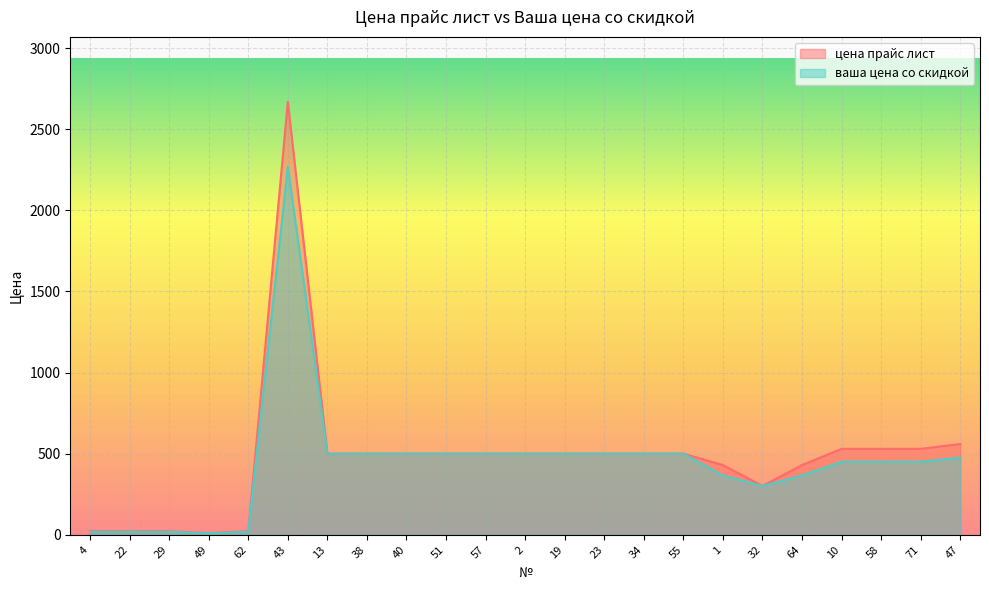

How many data points does each series have?

23